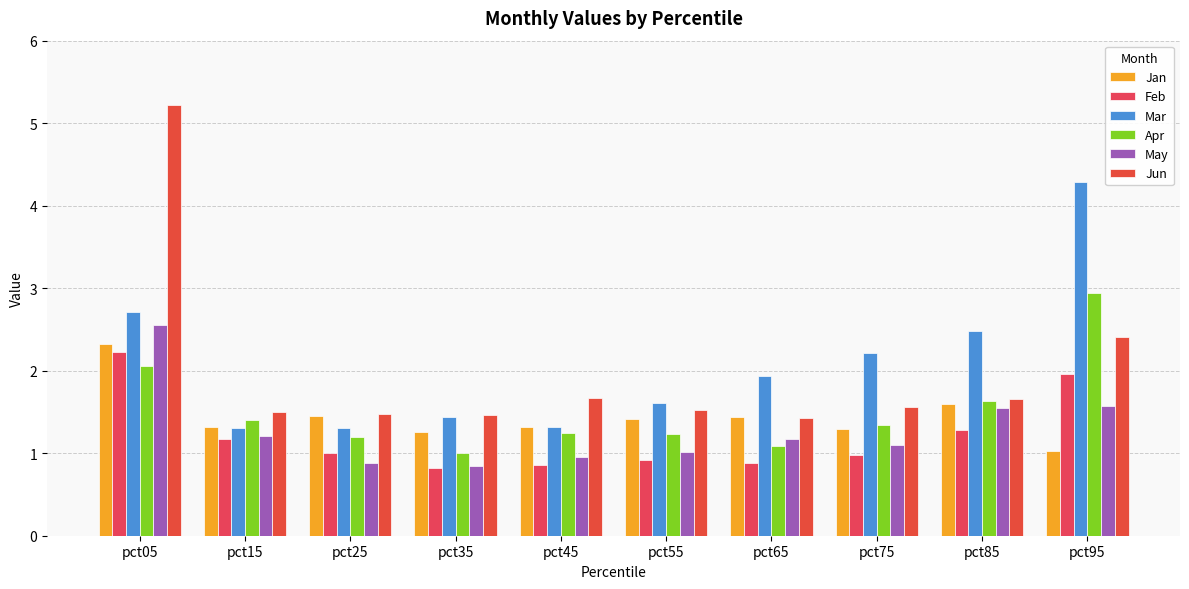

Which series has the largest range (max minus min)?

Jun